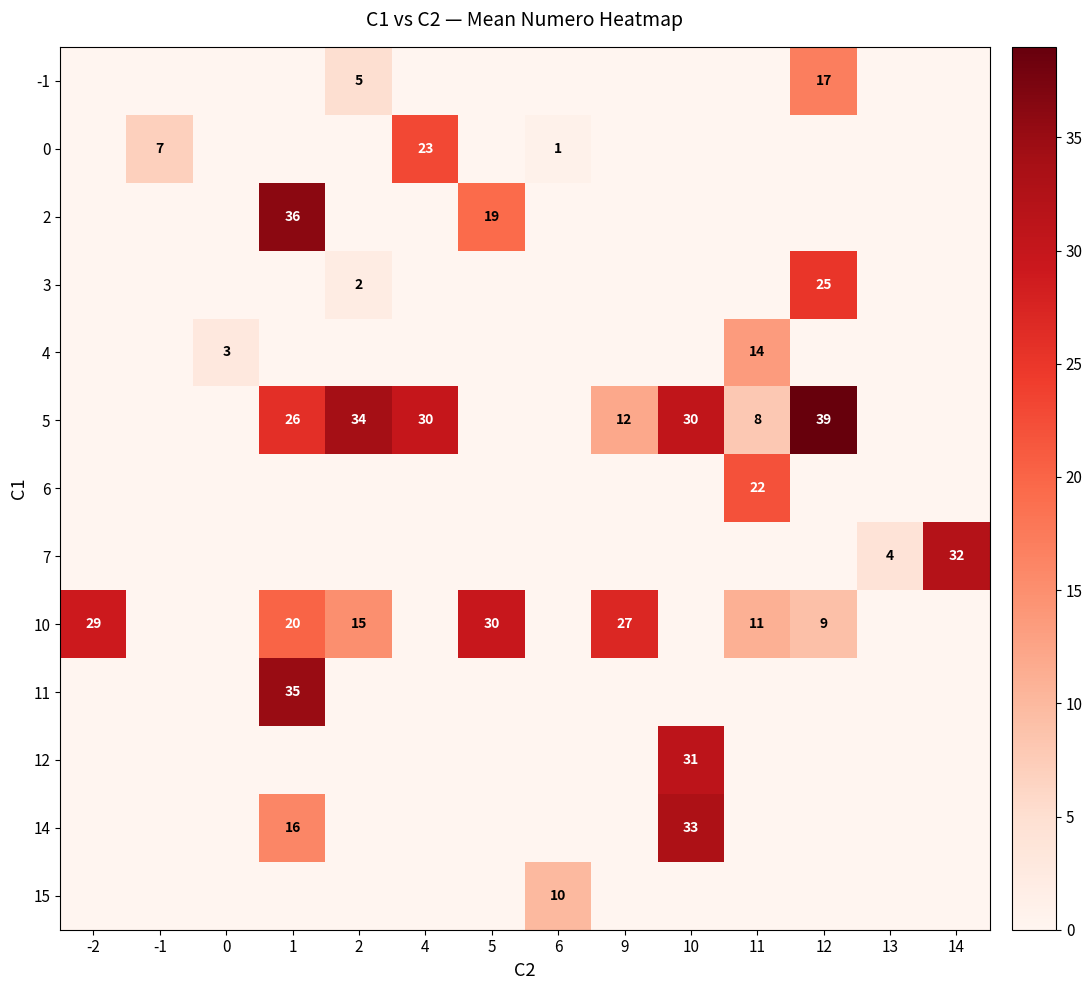

Is it true that 12 equals 8 at 10?

False